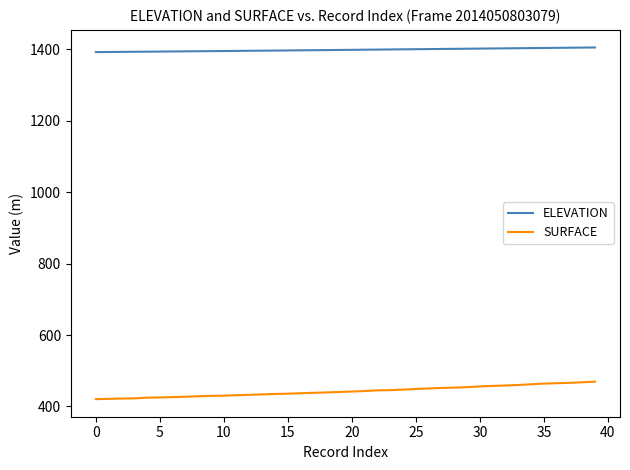

What is the smallest value displayed?

420.5